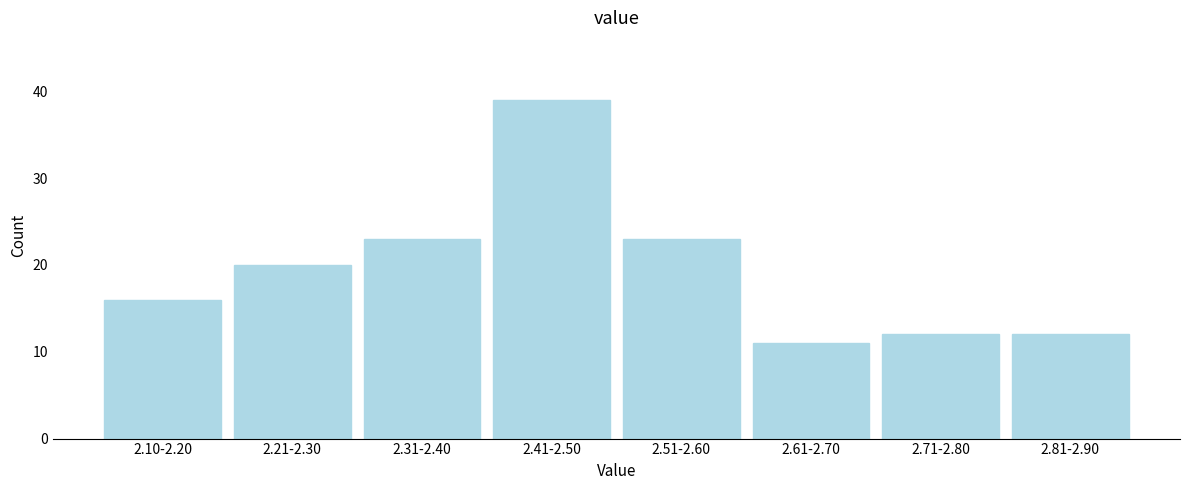

Reading right to left, what are all the values shown in this chart?

12	12	11	23	39	23	20	16